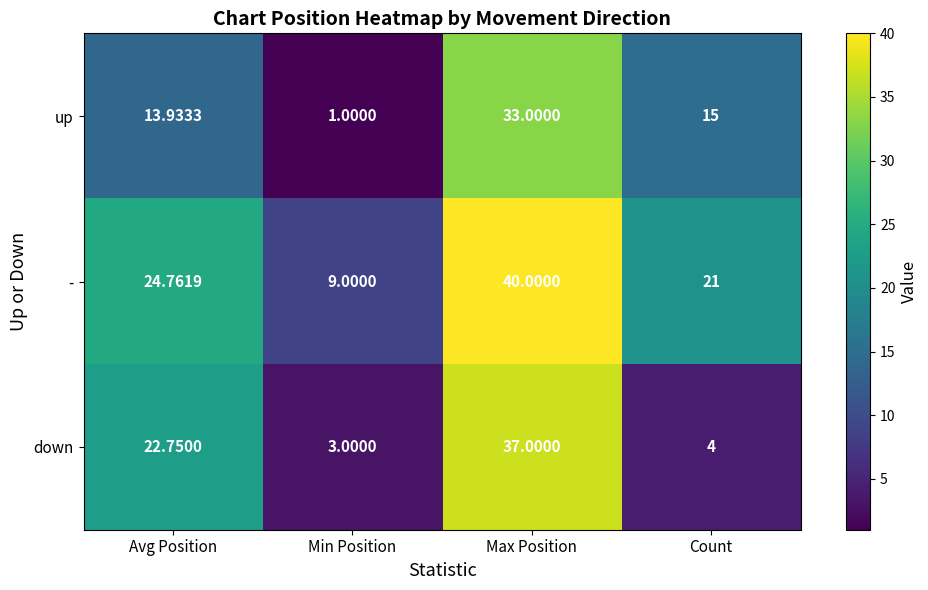

Count the number of data series in this chart.

3